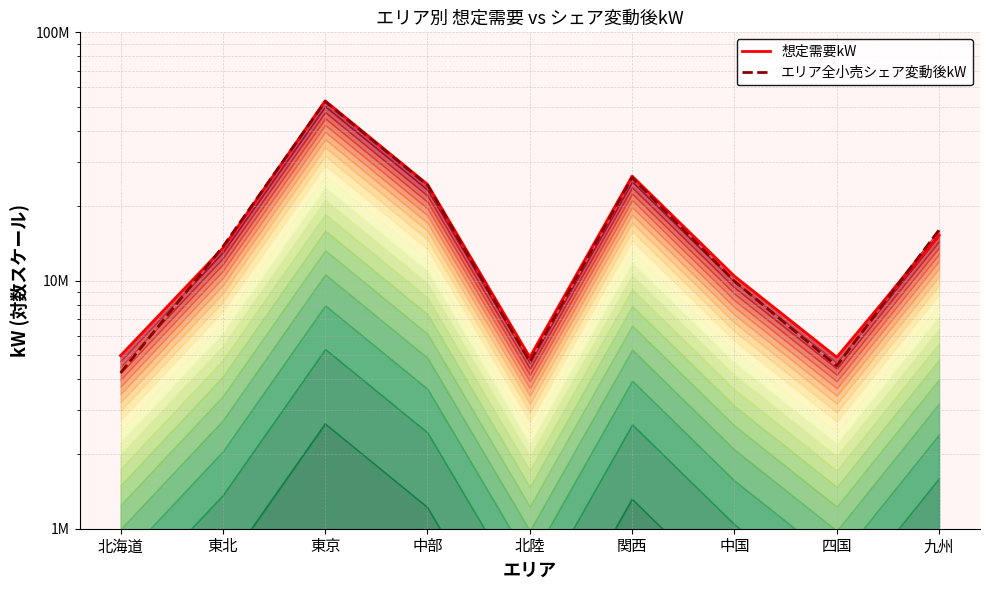

What is the difference between the maximum and minimum values in the エリア全小売シェア変動後kW series?

48393307